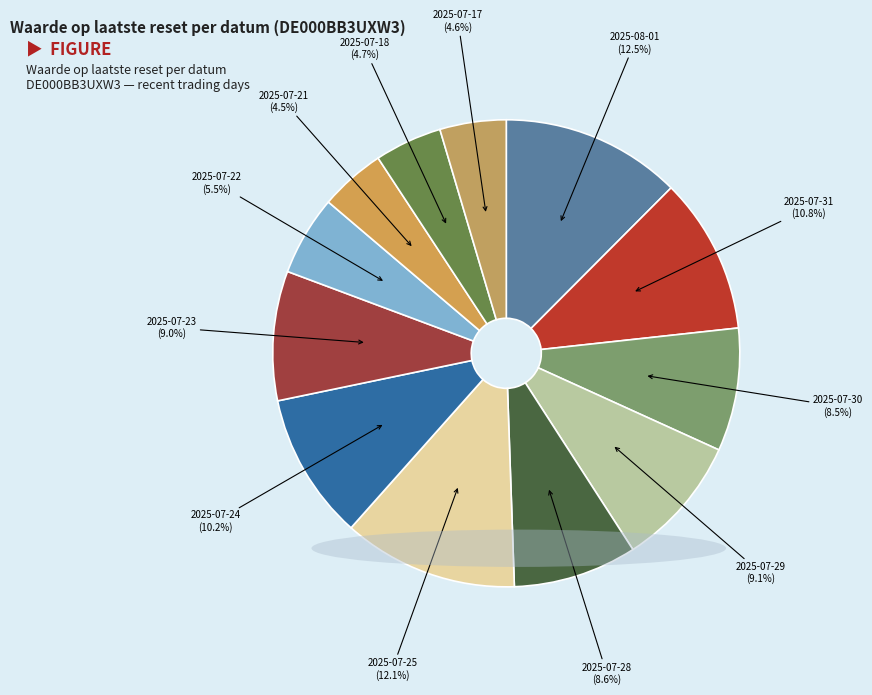

To the nearest percent, what is the difference between the largest and smallest slice percentages?

8%